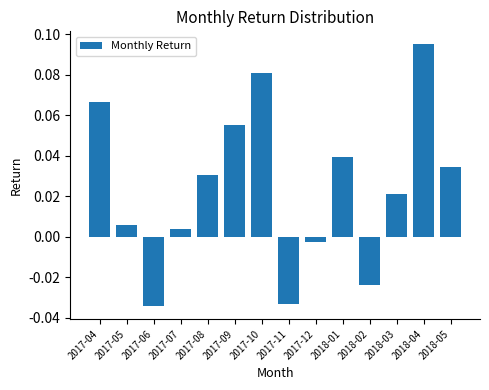

Does the chart contain stacked bars?

No